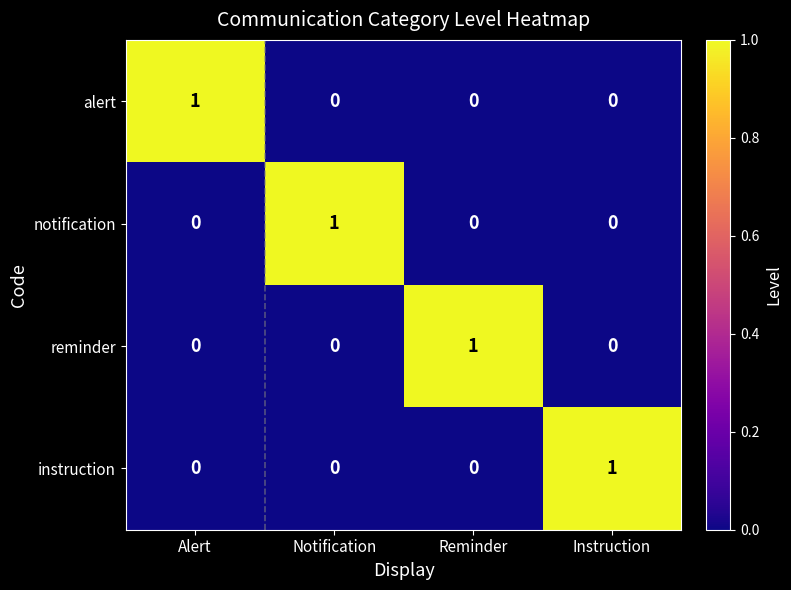

Reading left to right, list all the values displayed in this chart.

alert: 1	0	0	0
notification: 0	1	0	0
reminder: 0	0	1	0
instruction: 0	0	0	1